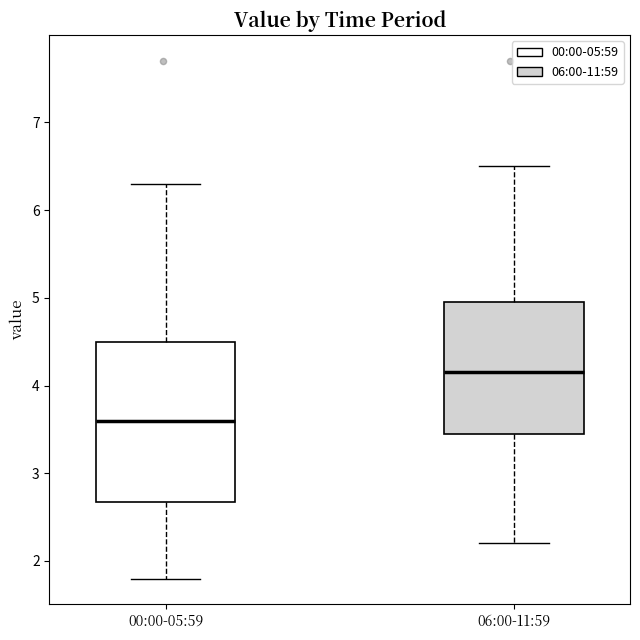

Which box's median line is the lowest?

00:00-05:59